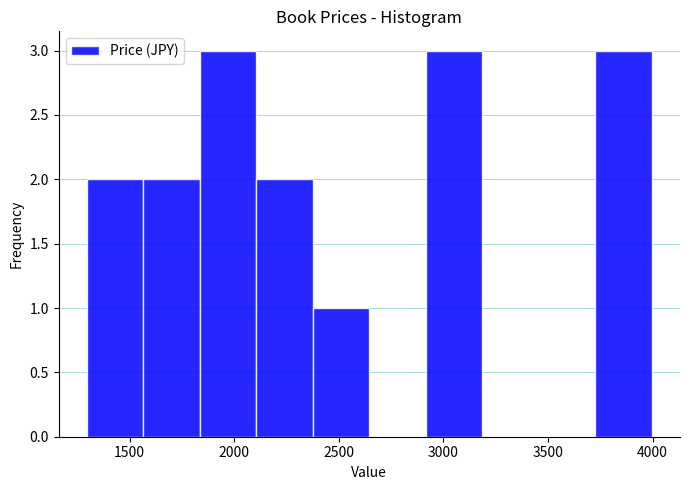

How tall is the bar that spans 1300 to 1550 on the x-axis? Neither the bar edges nor the heights are printed on the chart, so give them approximately, as read against the axes.

2